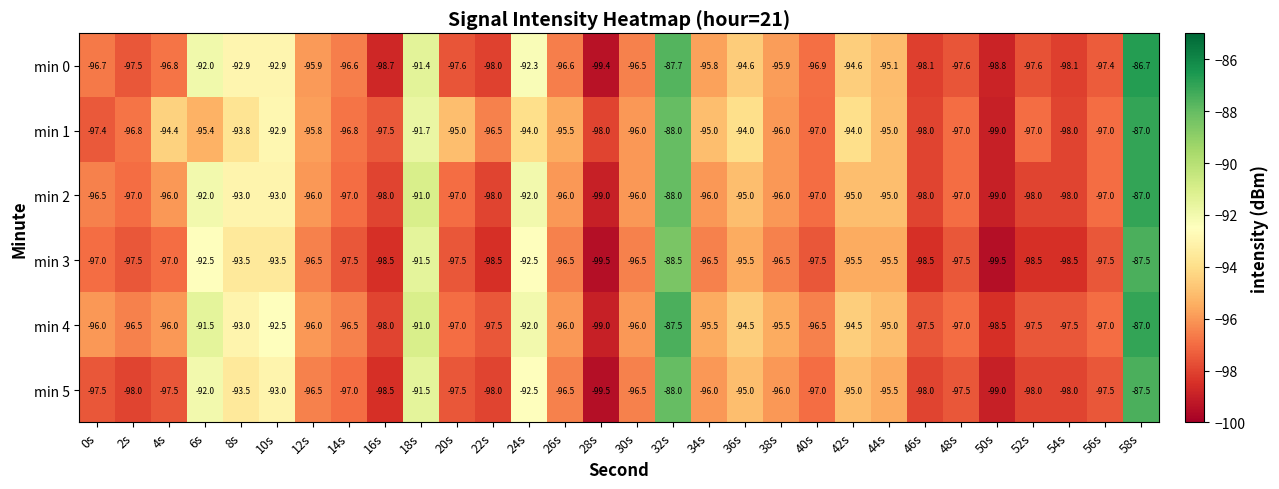

What is the smallest value displayed?

-99.5